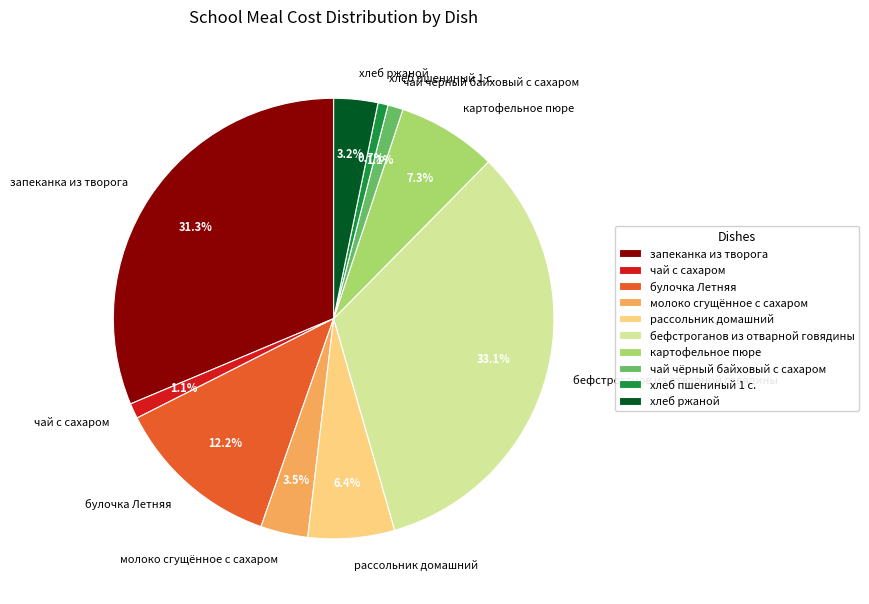

What percentage is NOT represented by запеканка из творога?

68.7%